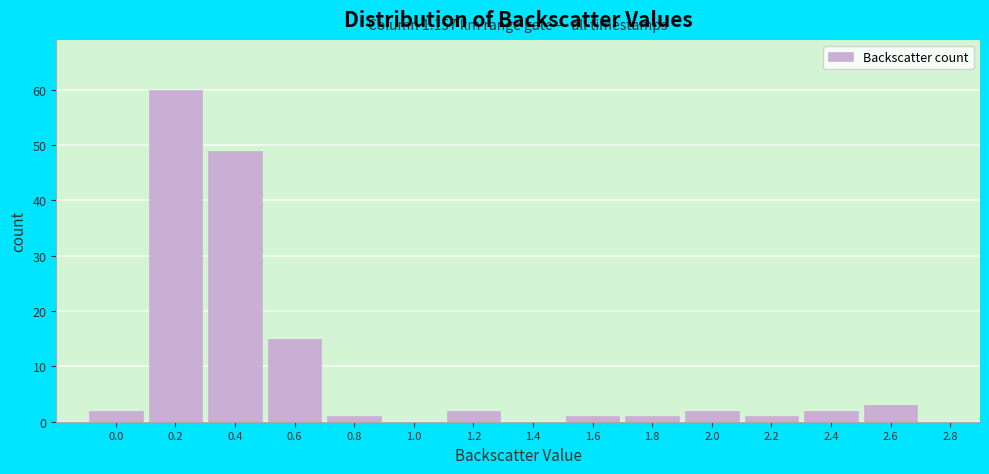

Reading right to left, extract all data points from this chart.

2.8=0	2.6=3	2.4=2	2.2=1	2.0=2	1.8=1	1.6=1	1.4=0	1.2=2	1.0=0	0.8=1	0.6=15	0.4=49	0.2=60	0.0=2